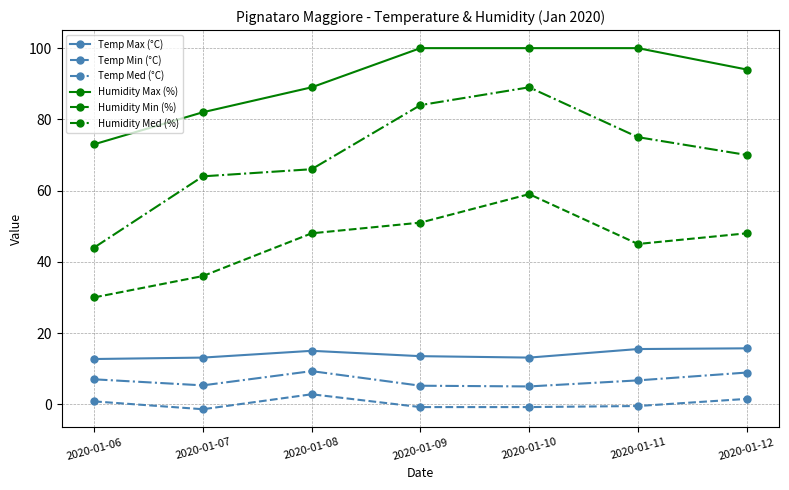

Read the Humidity Max (%) value at 2020-01-09.

100.0